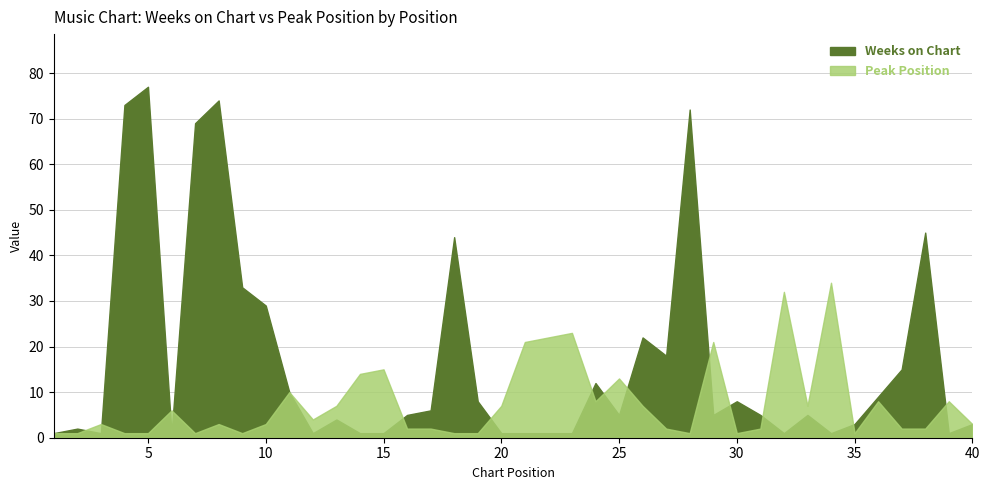

List the series in order of their overall mean, highest first.

Weeks on Chart, Peak Position